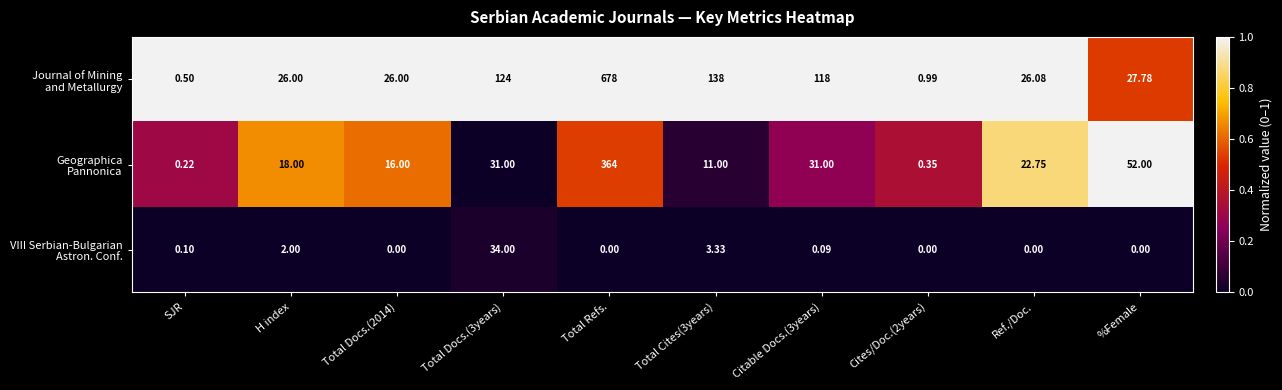

Which label corresponds to the largest value in the chart?

Total Refs.